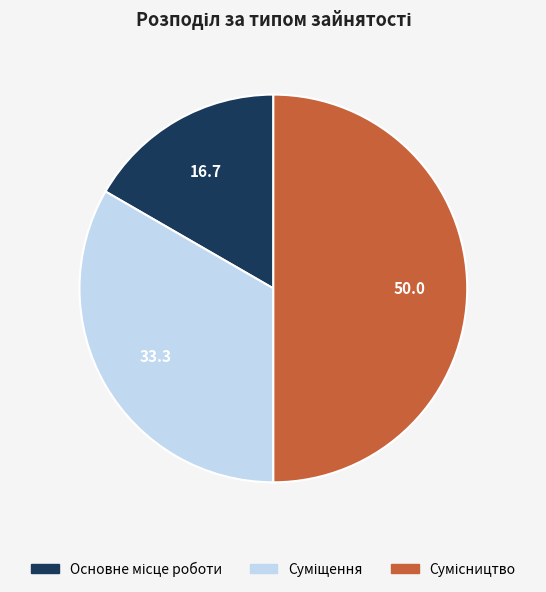

Is the sum of Суміщення and Сумісництво greater than half?

Yes